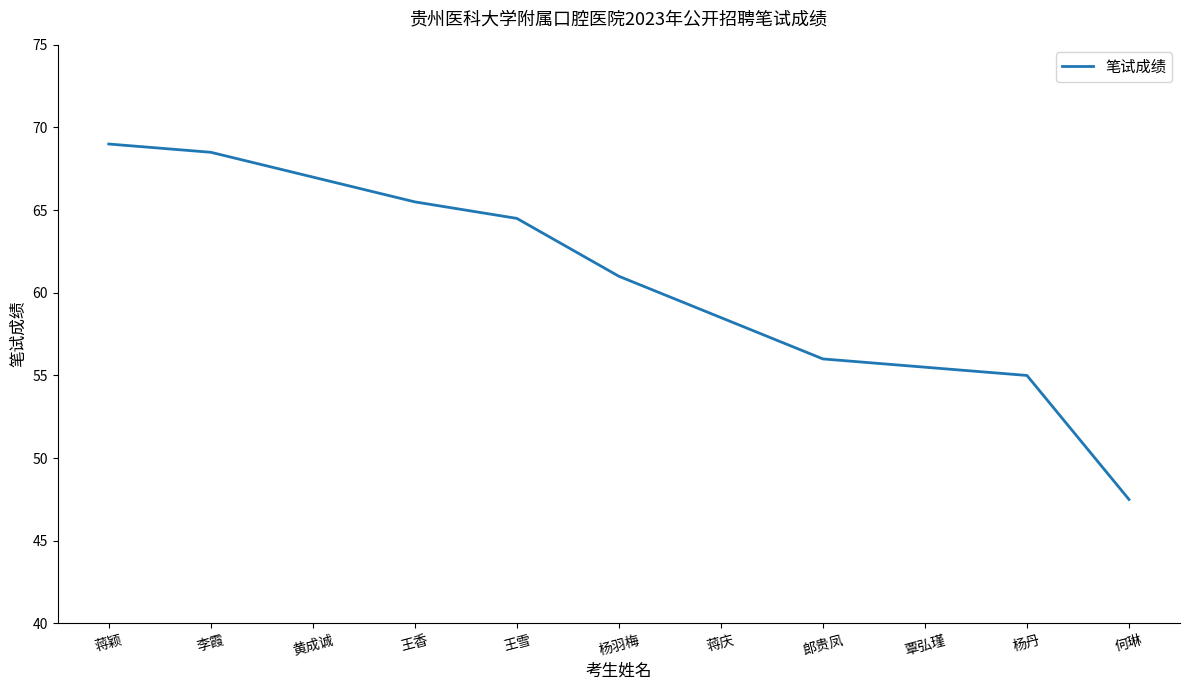

True or false: the data has more than 0 interior local peaks.

False